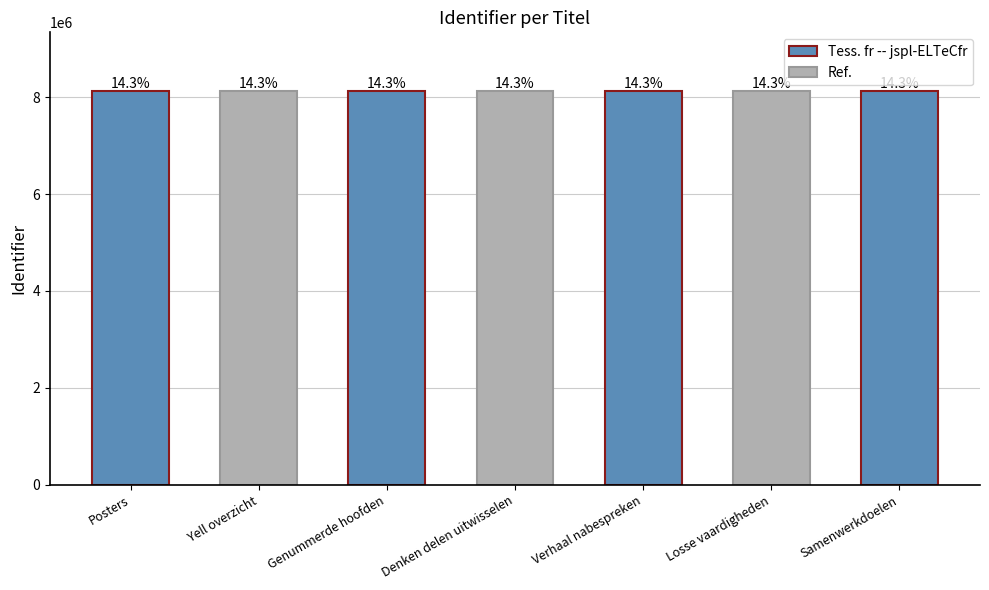

Reading left to right, list all the values displayed in this chart.

Posters=8118982	Yell overzicht=8118989	Genummerde hoofden=8118990	Denken delen uitwisselen=8118991	Verhaal nabespreken=8118992	Losse vaardigheden=8118993	Samenwerkdoelen=8118994